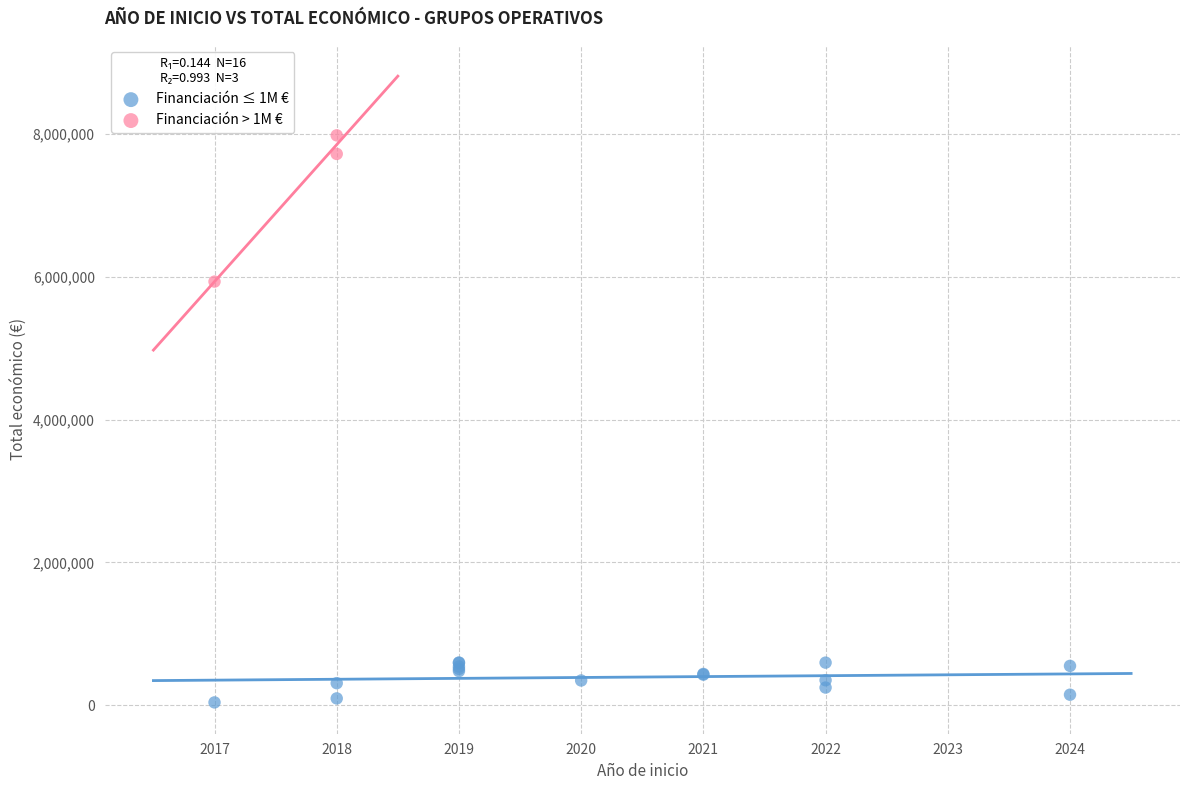

Which series reaches the minimum Y coordinate?

Financiación ≤ 1M €